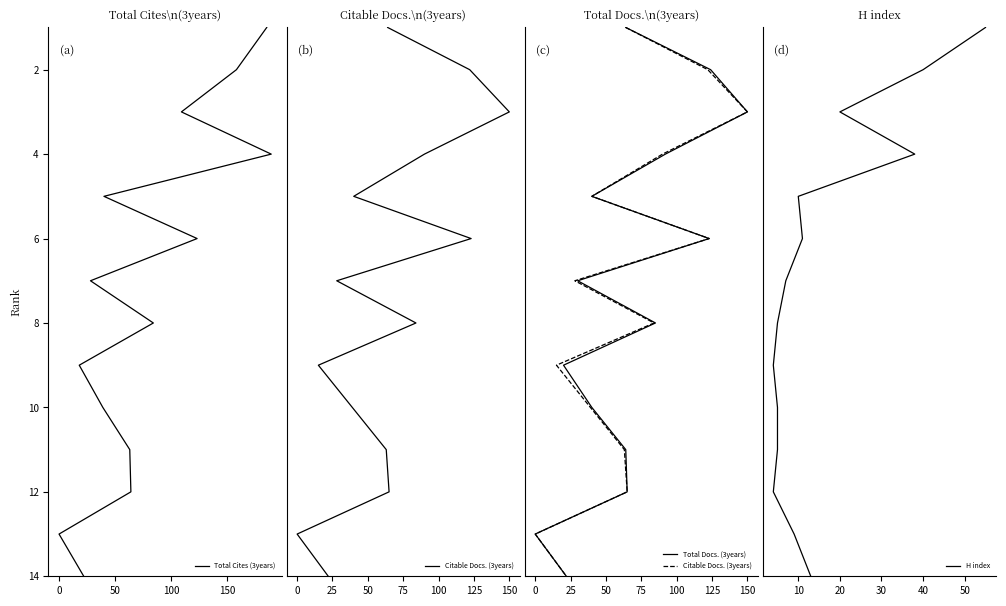

How many categories are shown in the chart?

14